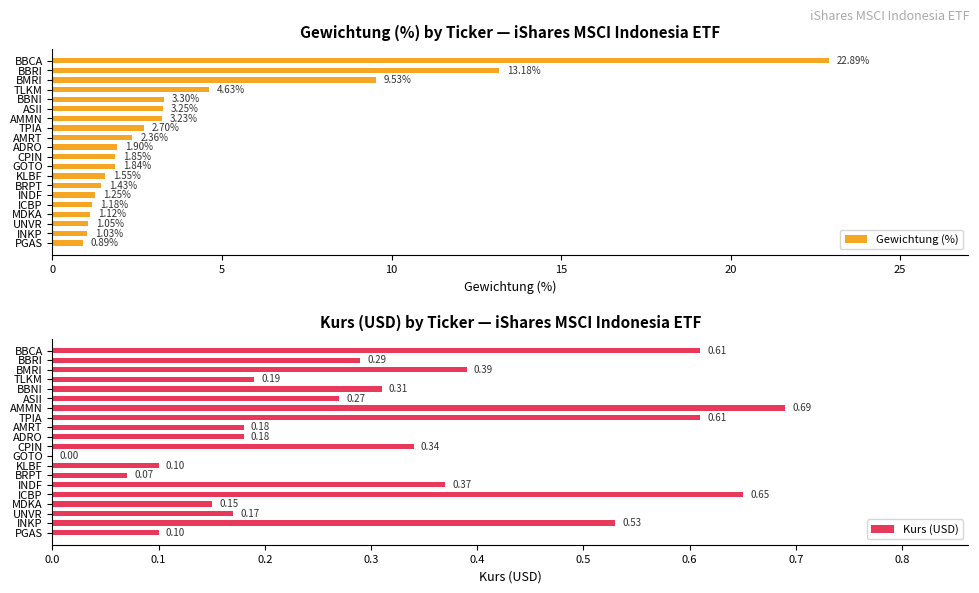

What is the difference between the maximum and minimum values in the Gewichtung (%) series?

22.0